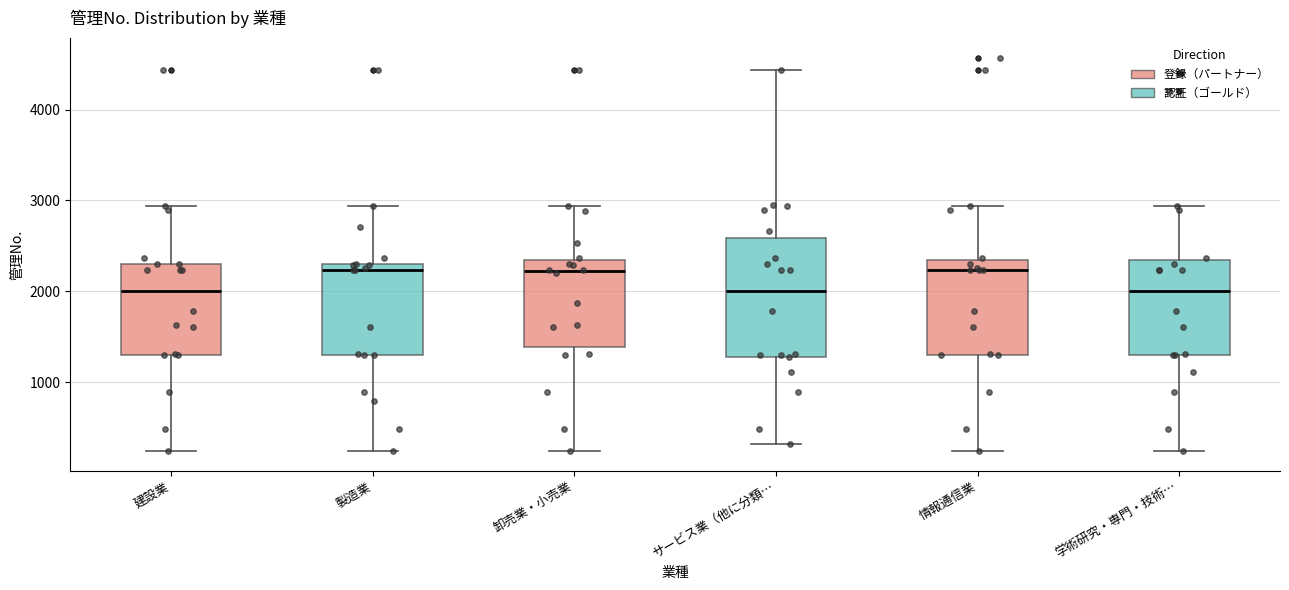

Where does the lower whisker of the box for 学術研究・専門・技術… end on the y-axis? The values are not printed on the chart, so give them approximately, as read against the axis.

200